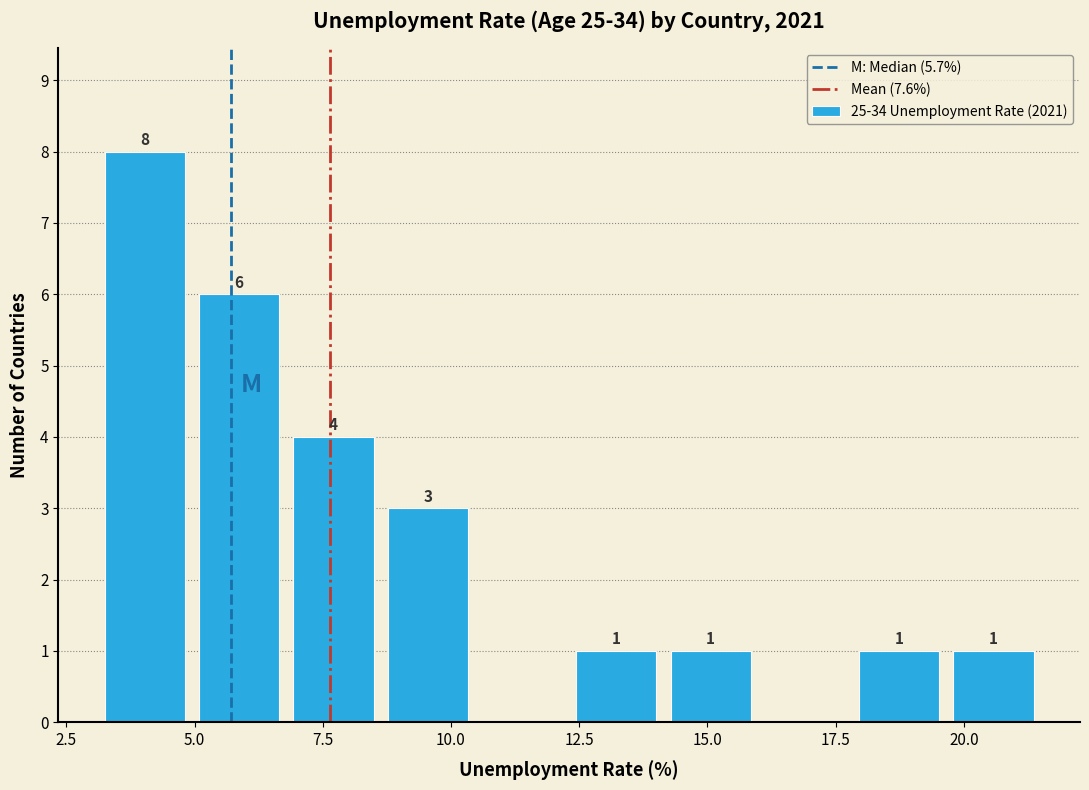

Around what value on the x-axis is the tallest bar? Give the approximate position of its centre, as read against the axis.

4.0